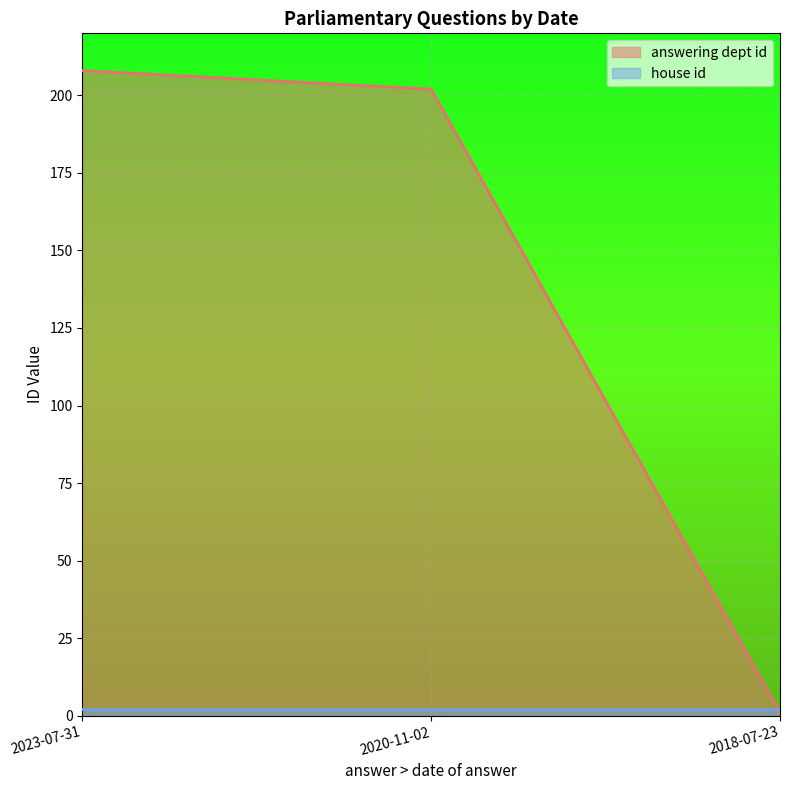

How many data points are less than 202?

1